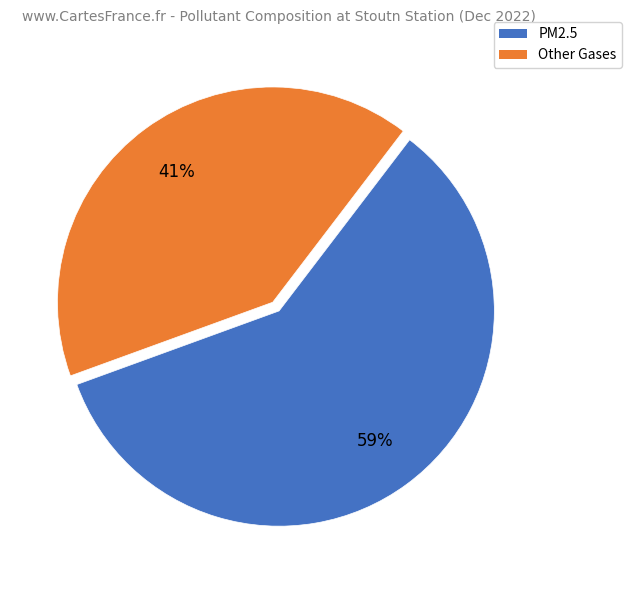

What is the smallest slice in the pie chart?

Other Gases